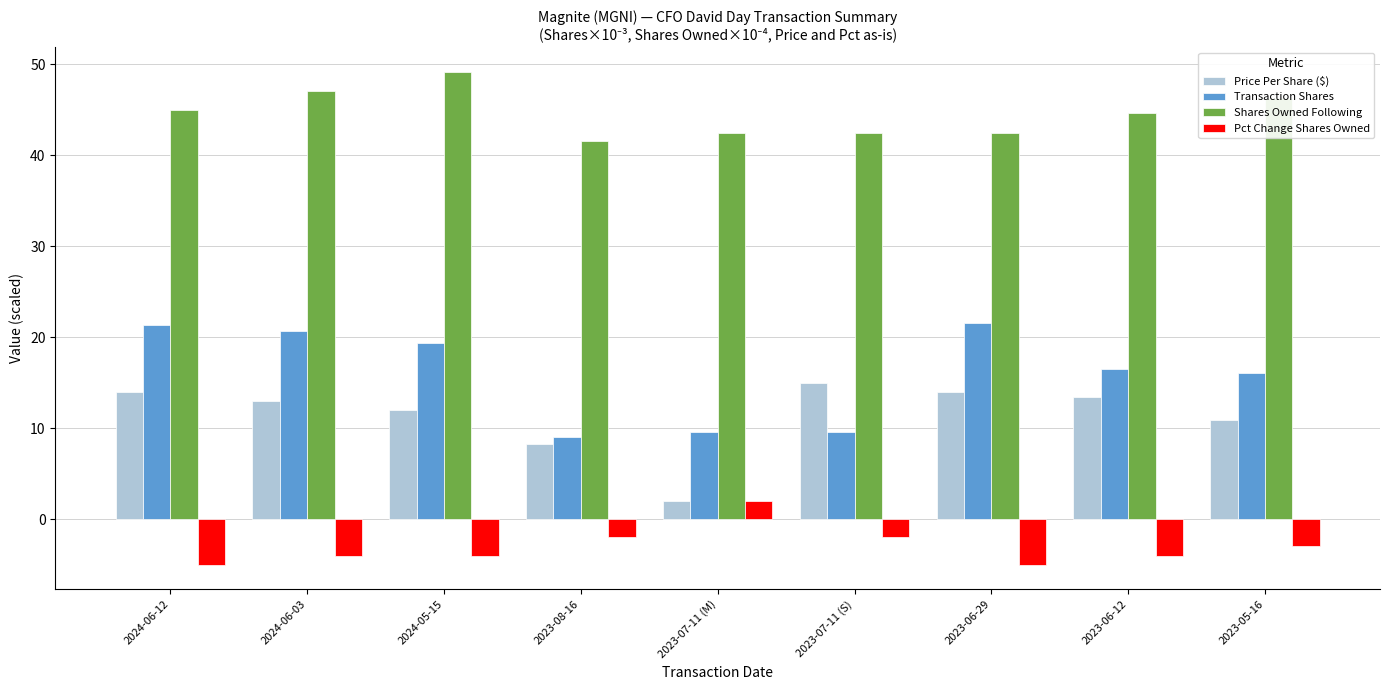

The value of Price Per Share ($) at 2024-05-15 is 7.0. True or false?

False